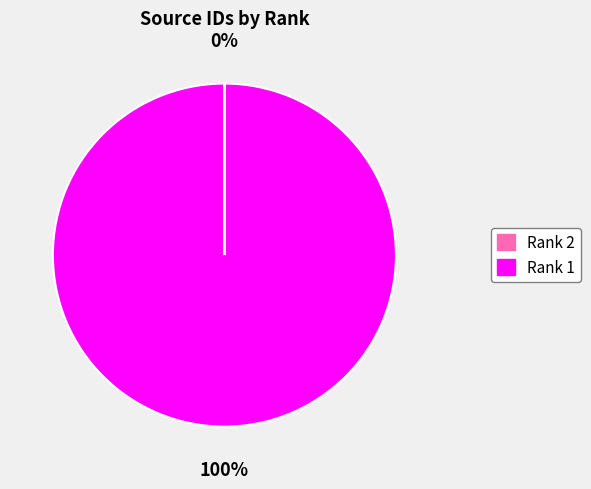

To the nearest percent, what is the difference between the largest and smallest slice percentages?

100%